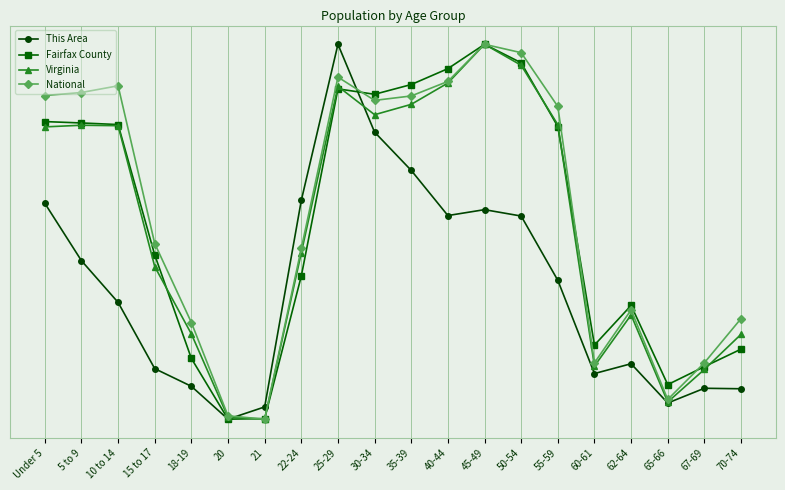

What is the label of the 18th point from the left?

65-66